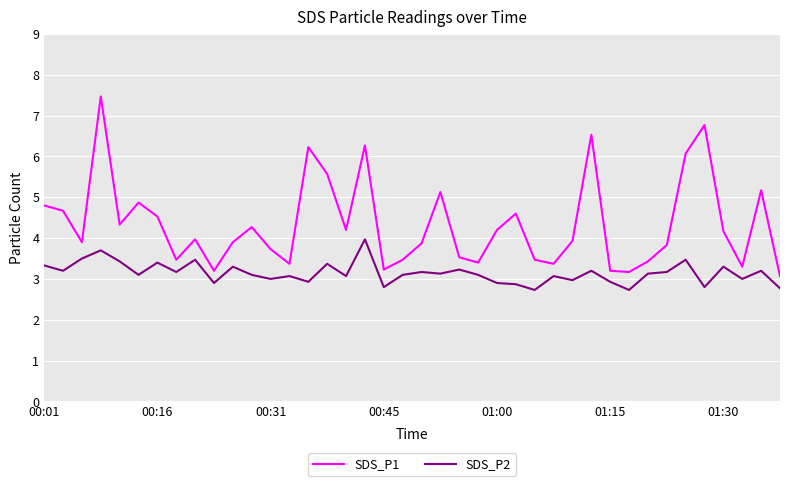

Which series has the widest spread of values?

SDS_P1